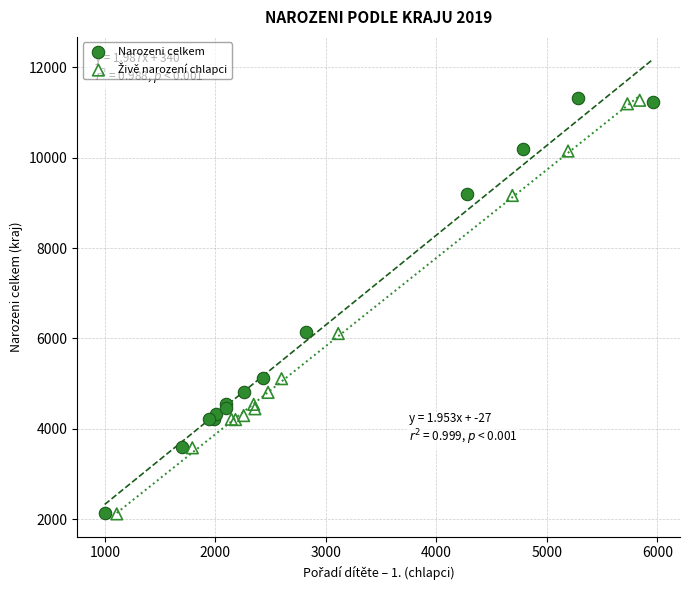

Which series has the largest Y range (max minus min)?

Narozeni celkem